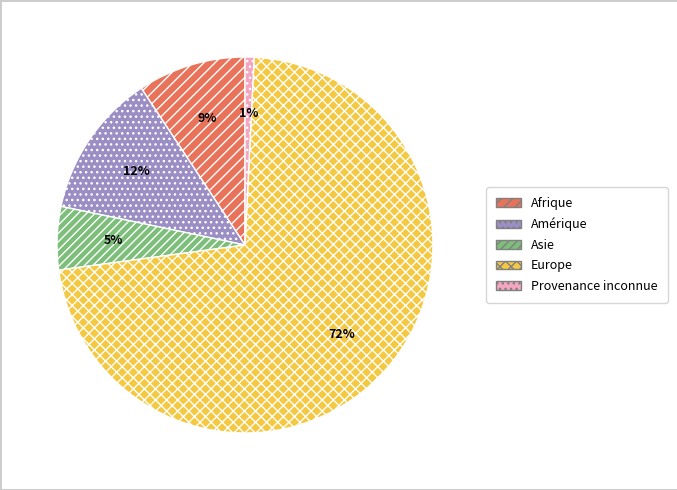

Does Europe account for over 50% of the chart?

Yes